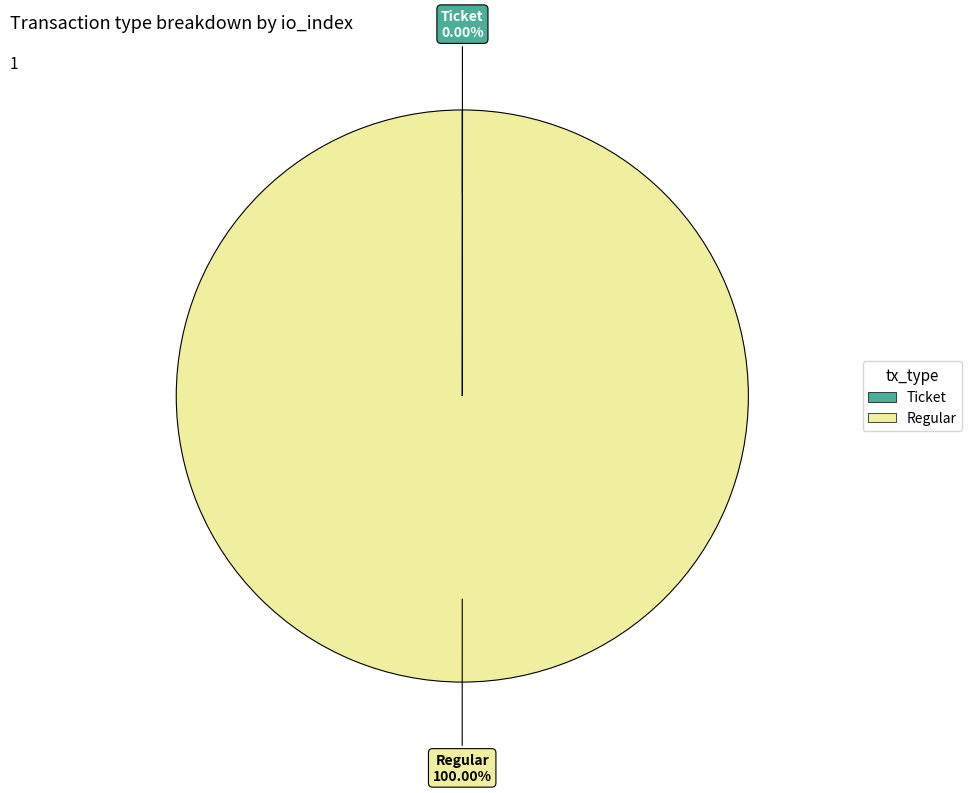

What is the largest slice in the pie chart?

Regular